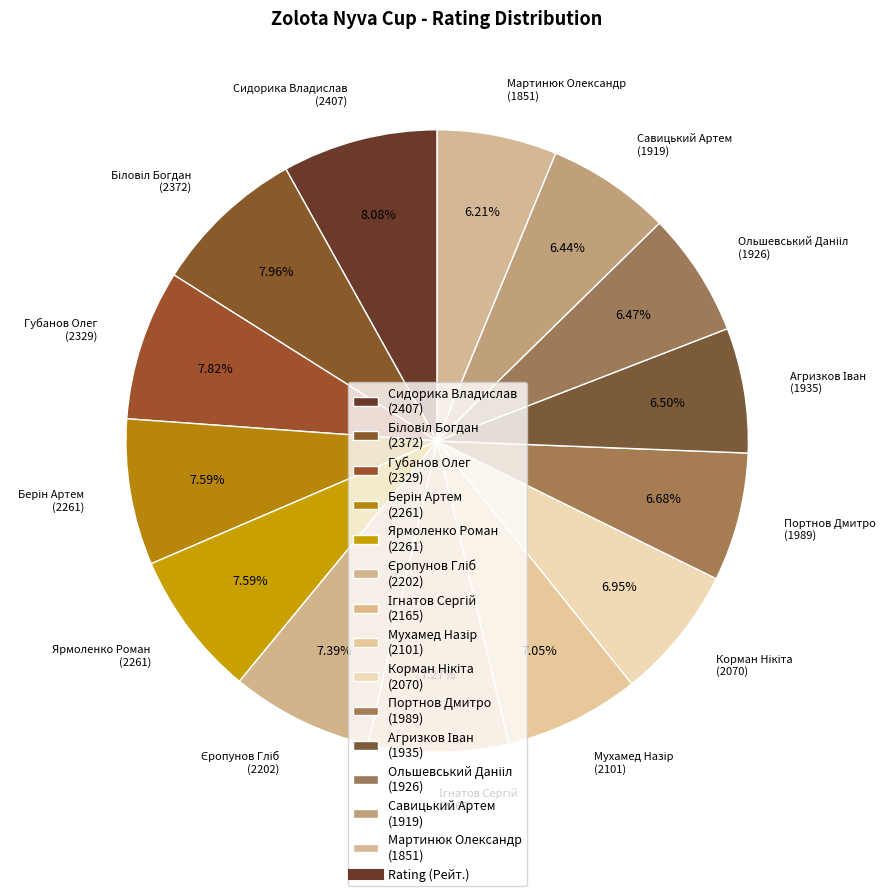

What is the ratio of the value at Савицький Артем (1919) to the value at Портнов Дмитро (1989)?

1.0